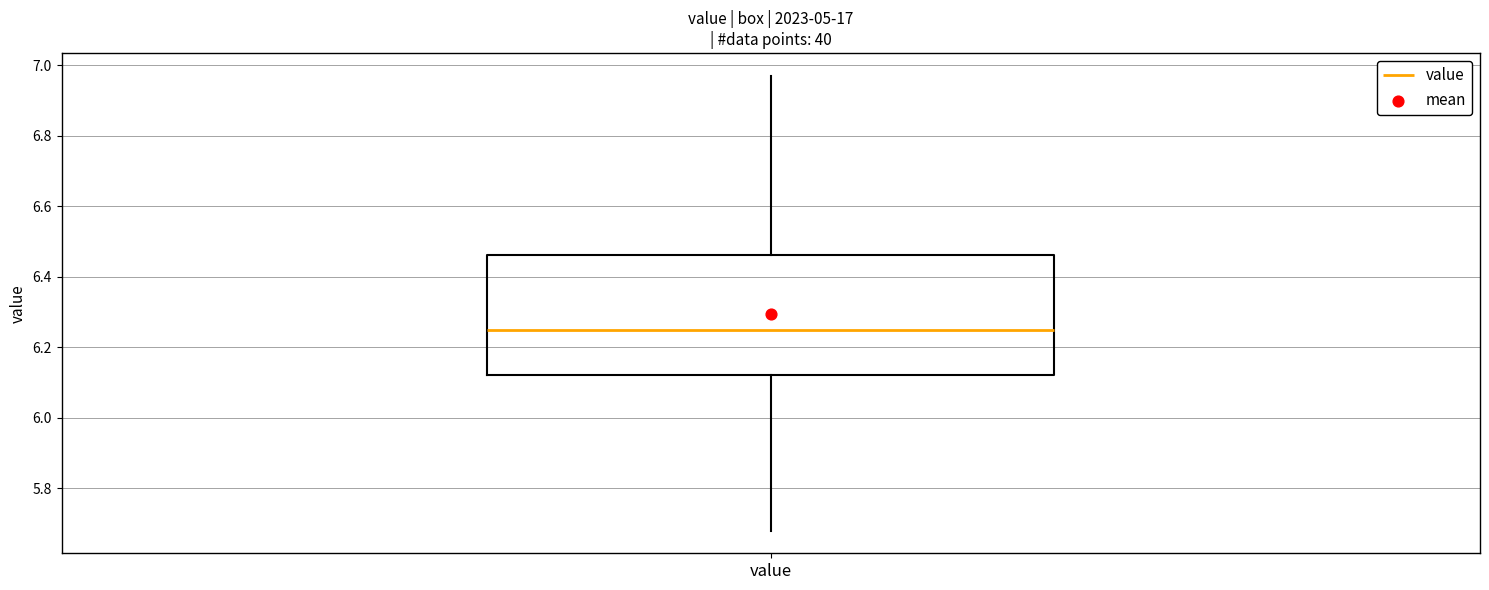

Transcribe this box plot: give where the median line is, the range the box spans, and where the two whiskers end, as read against the y-axis. The values are not printed on the chart, so give them approximately, as read against the axis.

median 6.26, box 6.12 to 6.46, whiskers 5.68 to 6.98